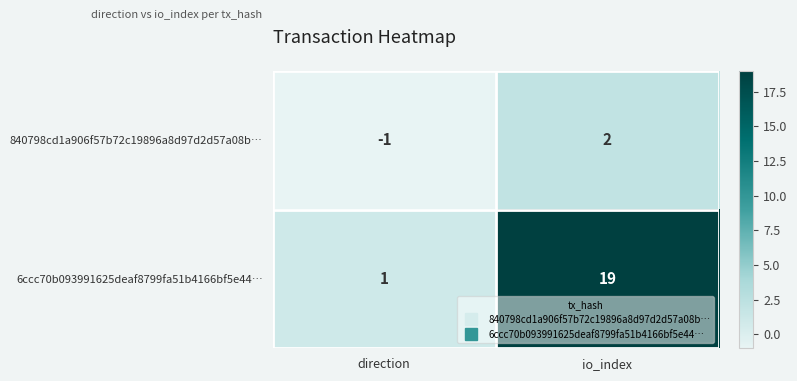

Where is 6ccc70b093991625deaf8799fa51b4166bf5e44… nearest to the value 10?

direction